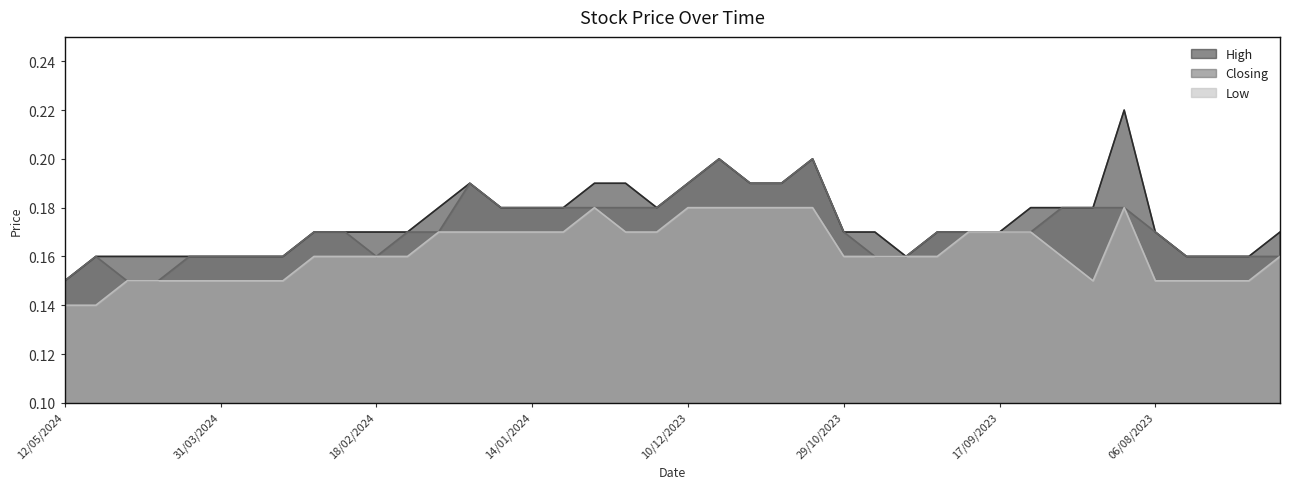

Is it true that High equals 0.2 at 10/12/2023?

True